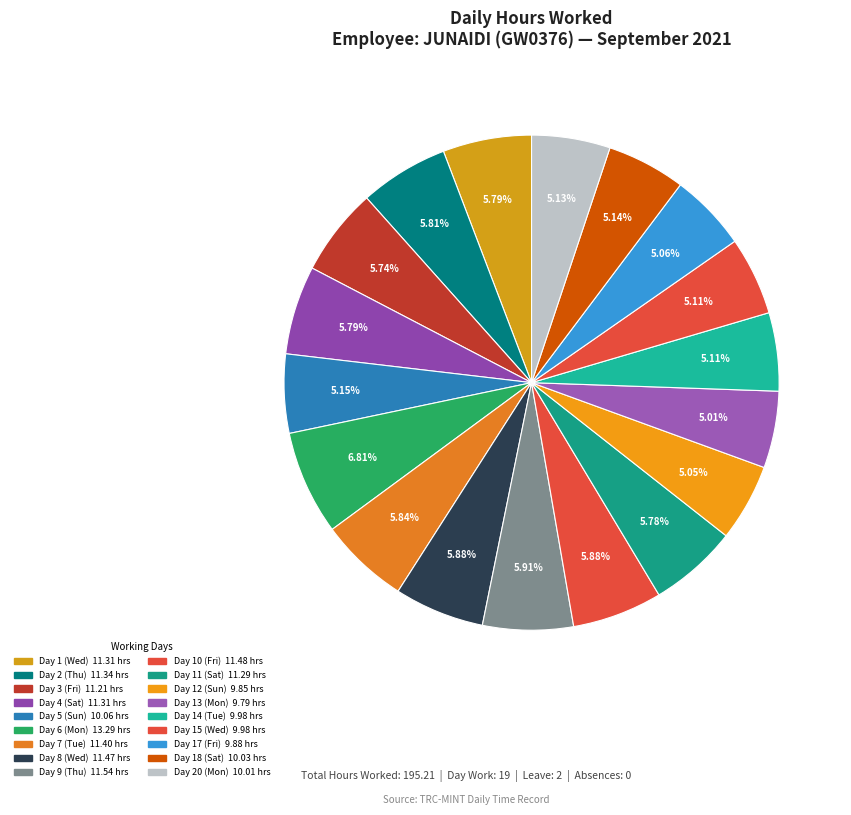

To the nearest percent, what is the average slice percentage?

6%